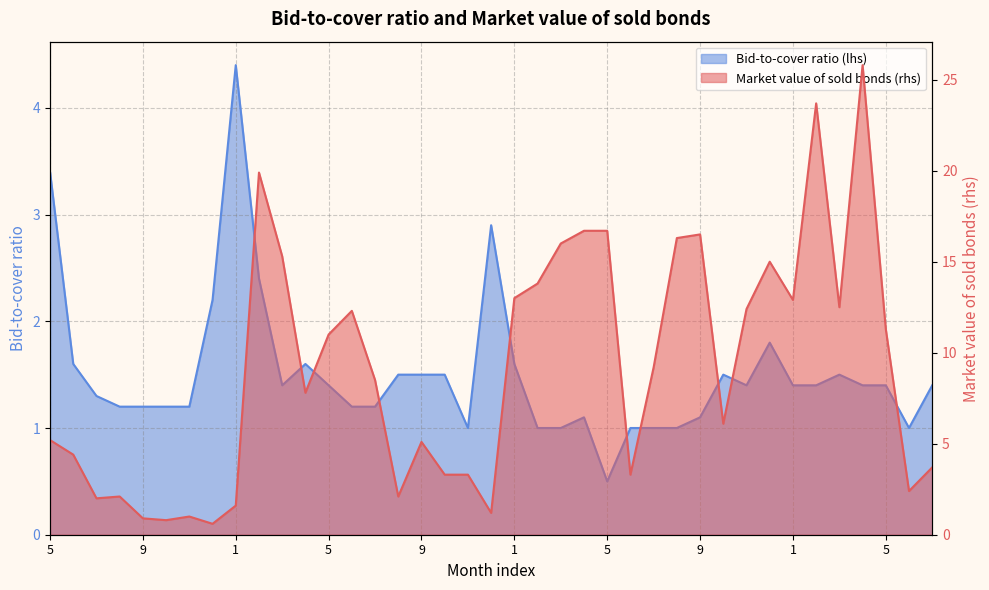

How many distinct data groups are displayed?

2